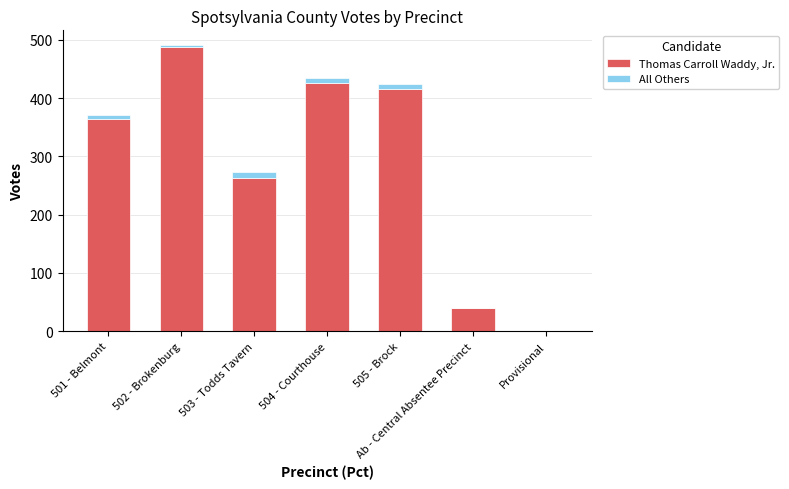

The Thomas Carroll Waddy, Jr. series shows 416 at 505 - Brock. True or false?

True